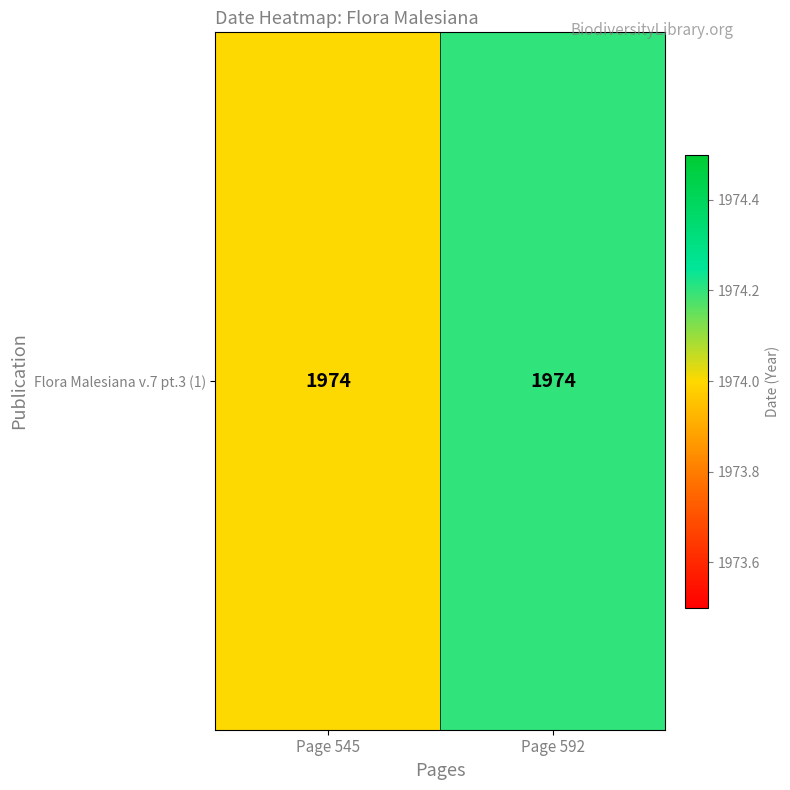

The value at Page 592 is 1974.2. True or false?

True